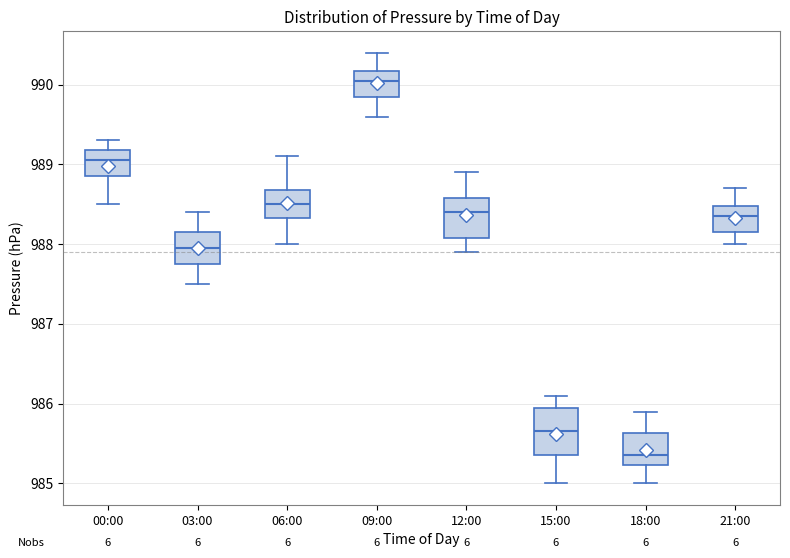

Which box has the lowest median line?

18:00